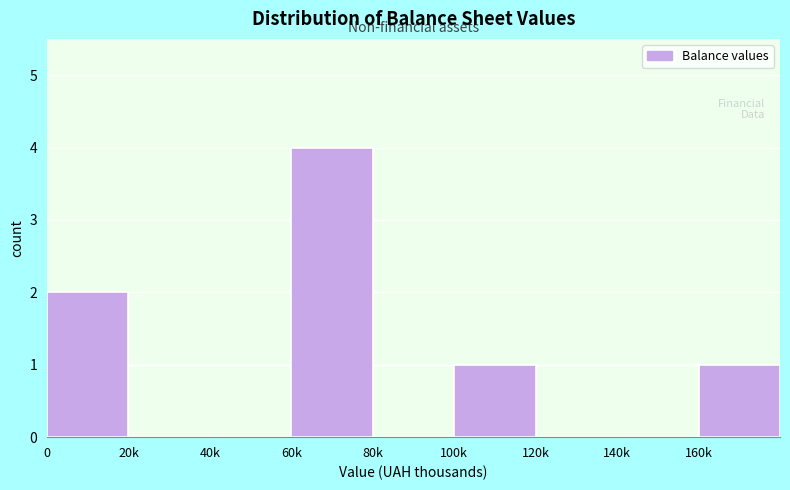

Reading left to right, list all the values displayed in this chart.

0=2	20k=0	40k=0	60k=4	80k=0	100k=1	120k=0	140k=0	160k=1